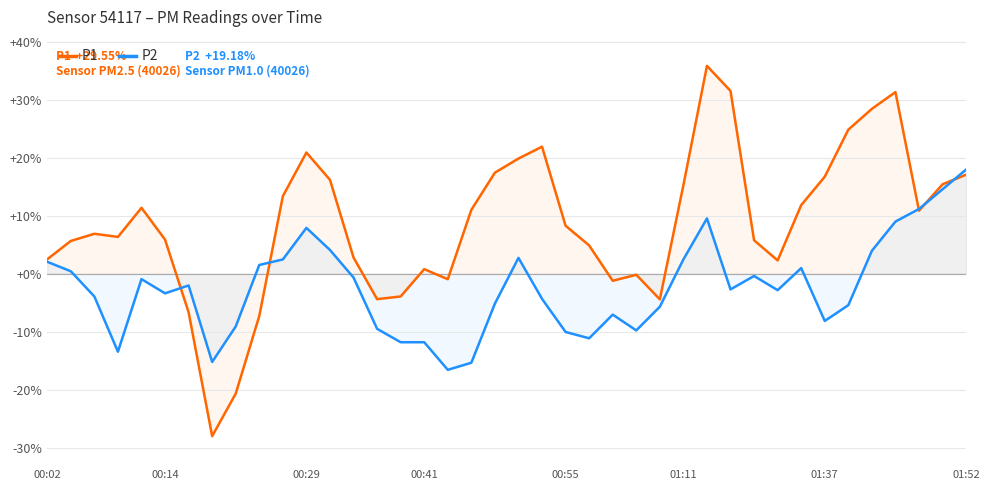

How many values in the P2 series exceed -2?

18